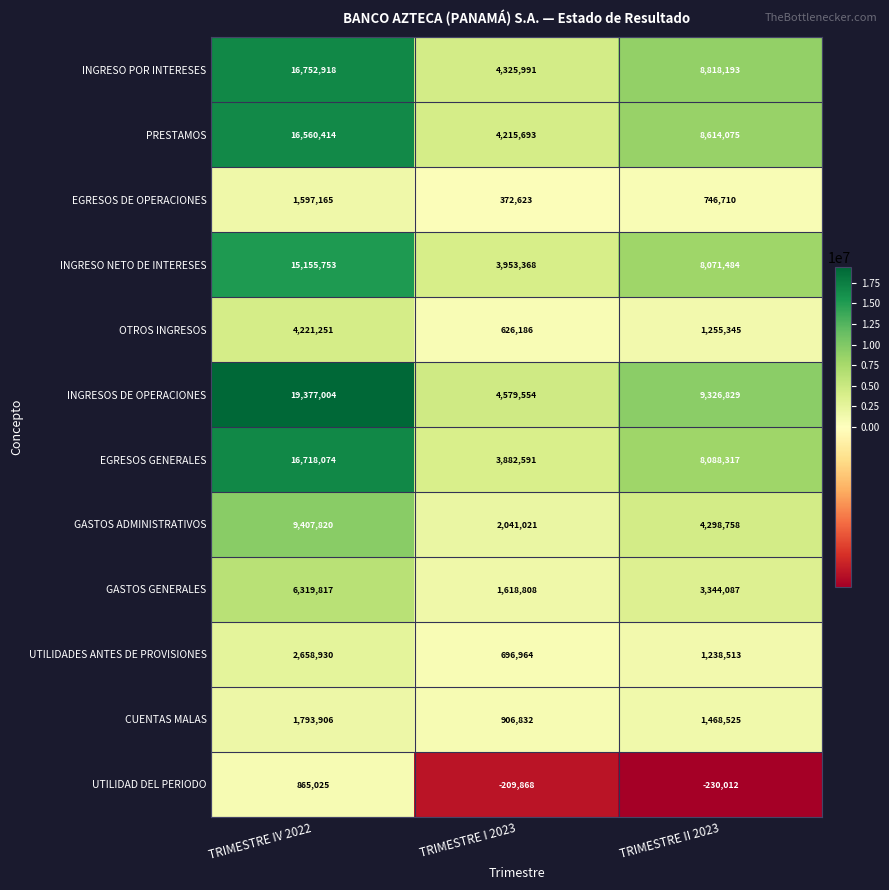

True or false: CUENTAS MALAS has a value of 667077 at TRIMESTRE IV 2022.

False